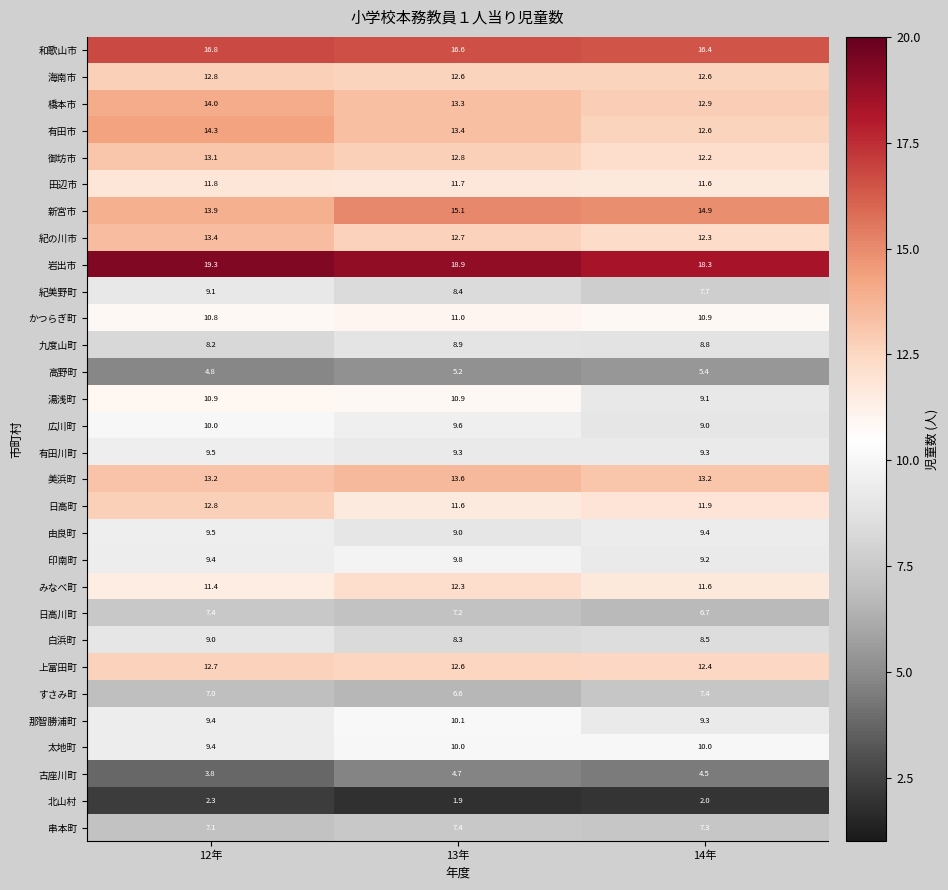

What is the total value across all series at 13年?

315.5